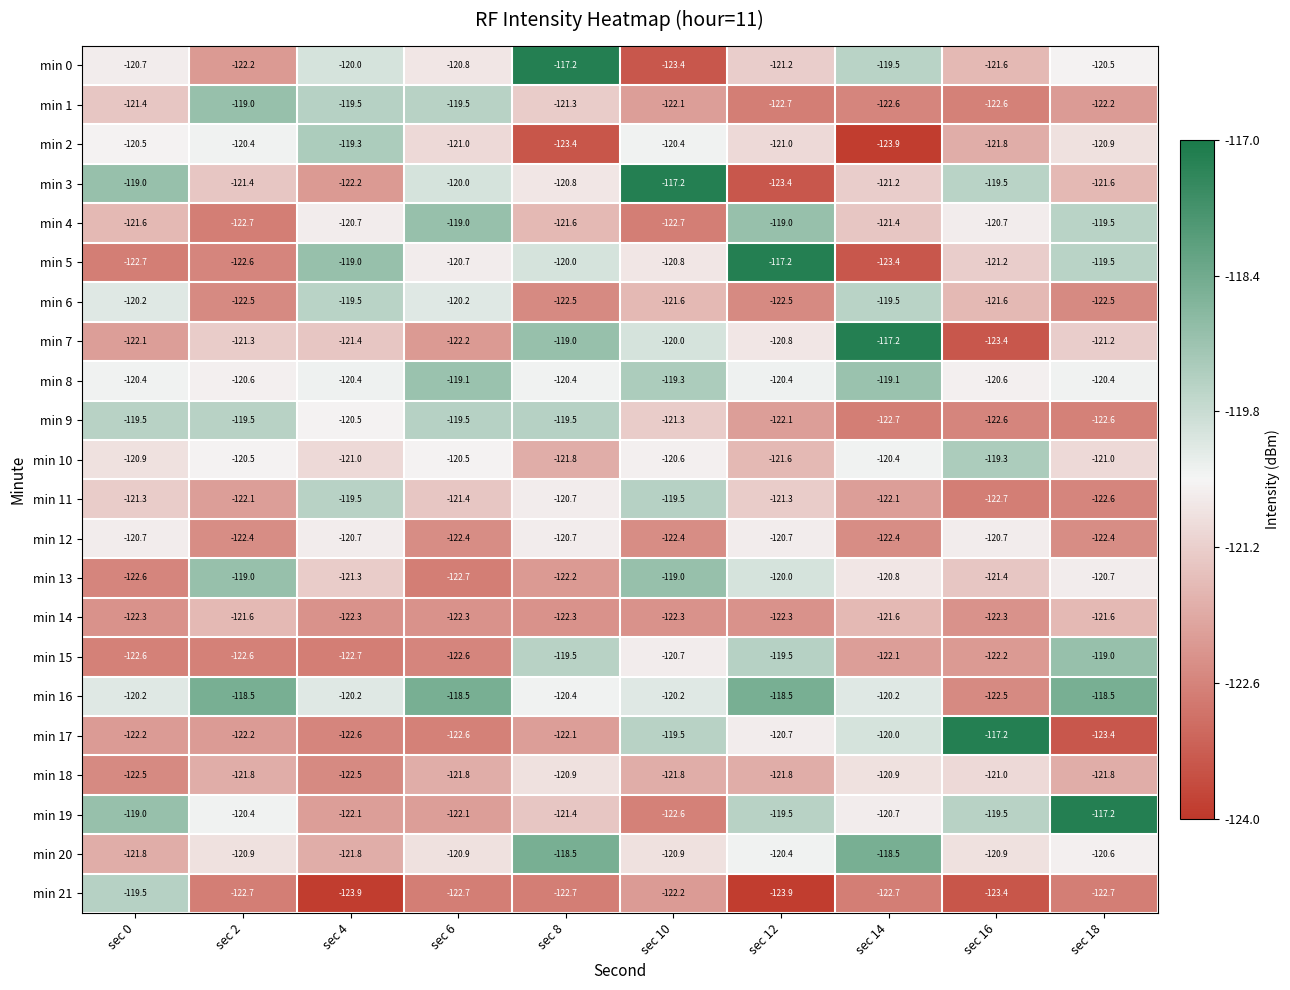

What is the minimum value for min 15?

-122.7